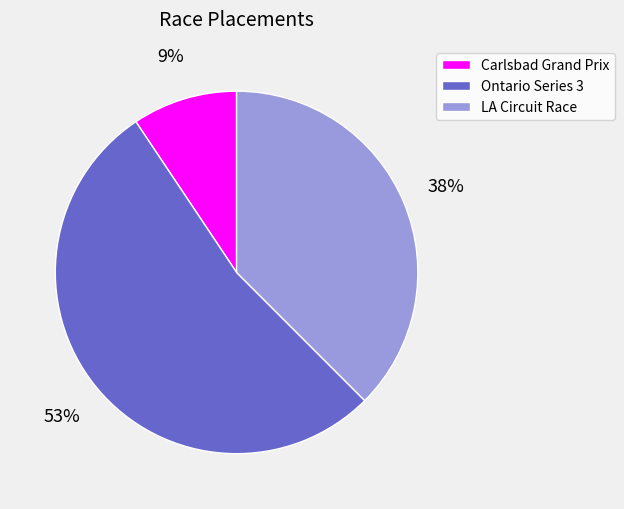

How many slices are in this pie chart?

3